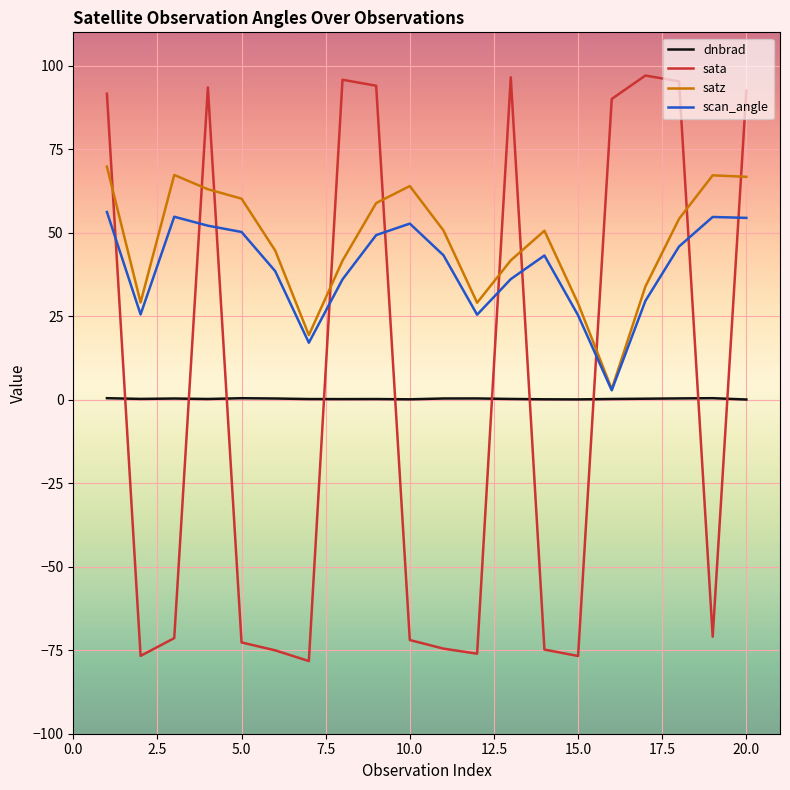

What is the minimum value for sata?

-78.2